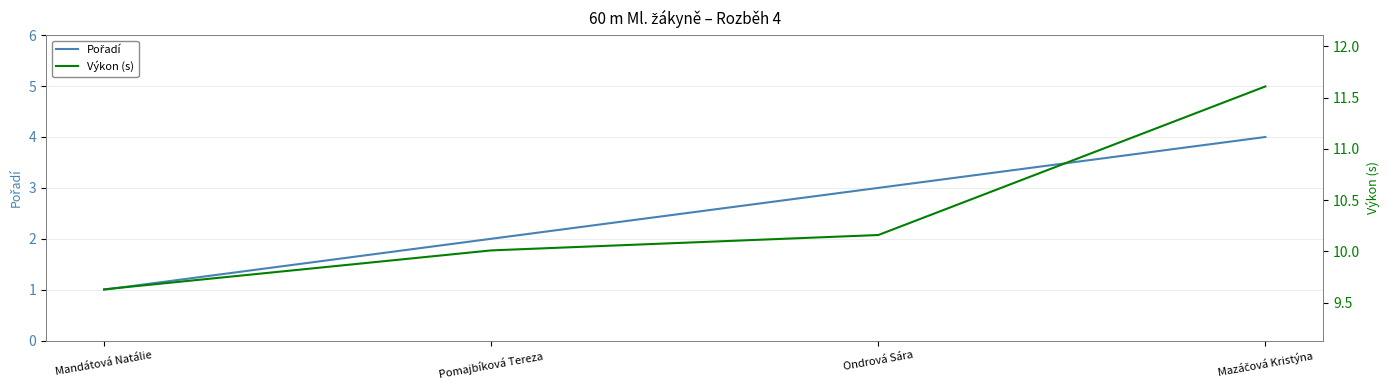

Which series changed the most between Mandátová Natálie and Ondrová Sára?

Pořadí